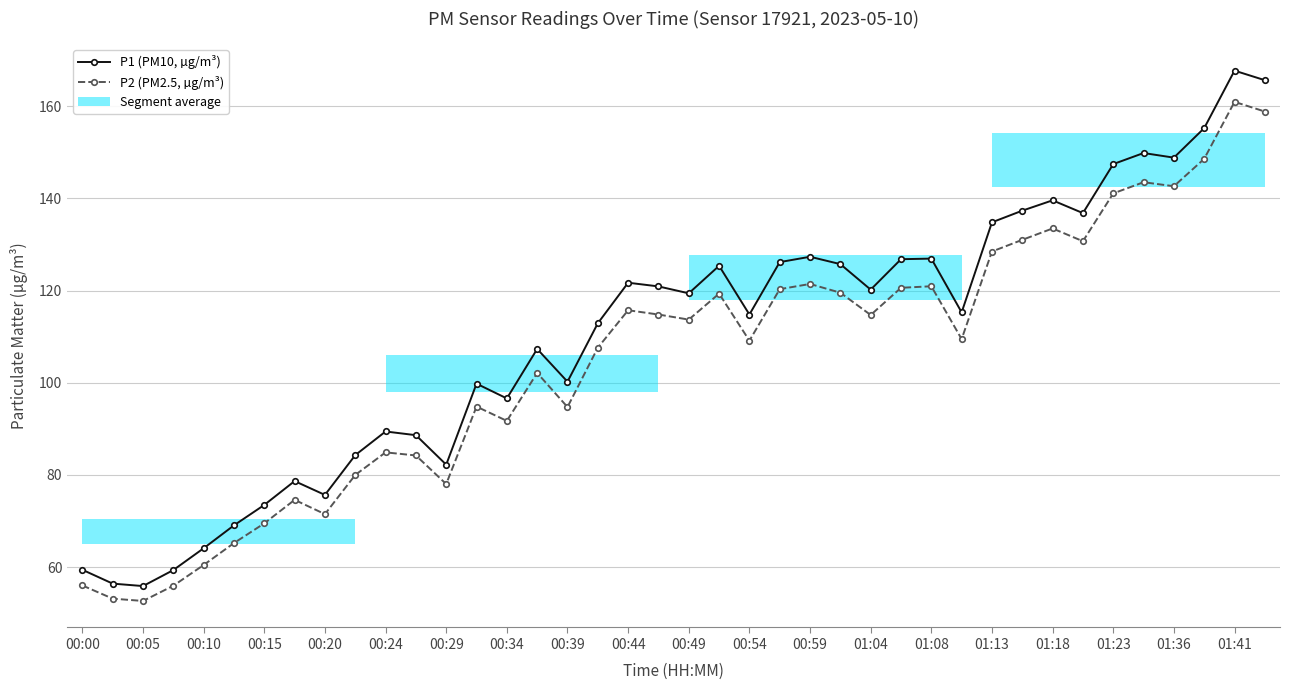

The P2 (PM2.5, µg/m³) series shows 128.5 at 01:13. True or false?

True